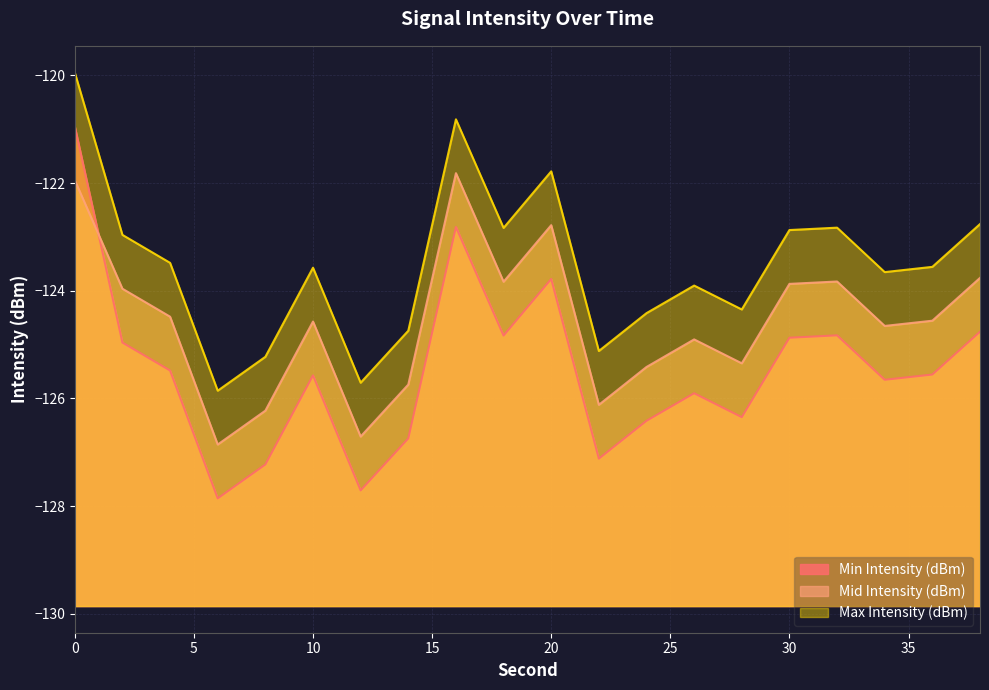

Does the chart have visible grid lines?

Yes